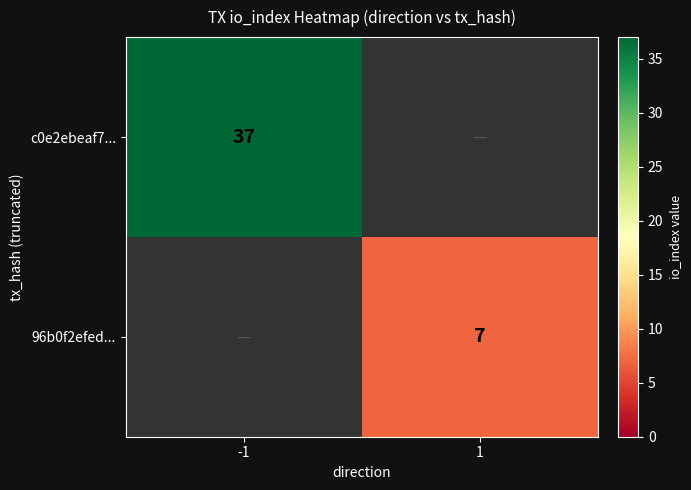

True or false: 96b0f2efed... has a value of 7 at 1.

True